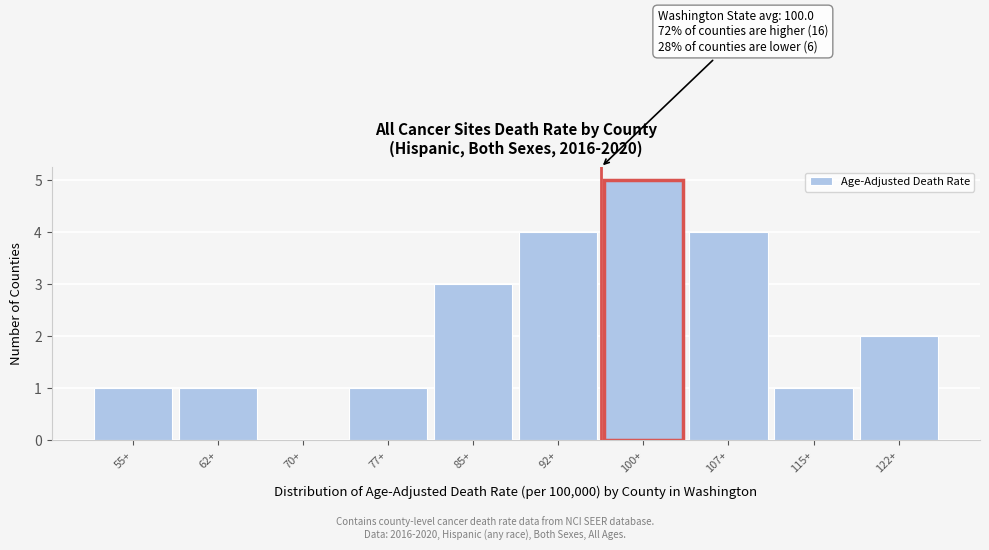

Reading left to right, what are all the values shown in this chart?

55+=1	62+=1	70+=0	77+=1	85+=3	92+=4	100+=5	107+=4	115+=1	122+=2